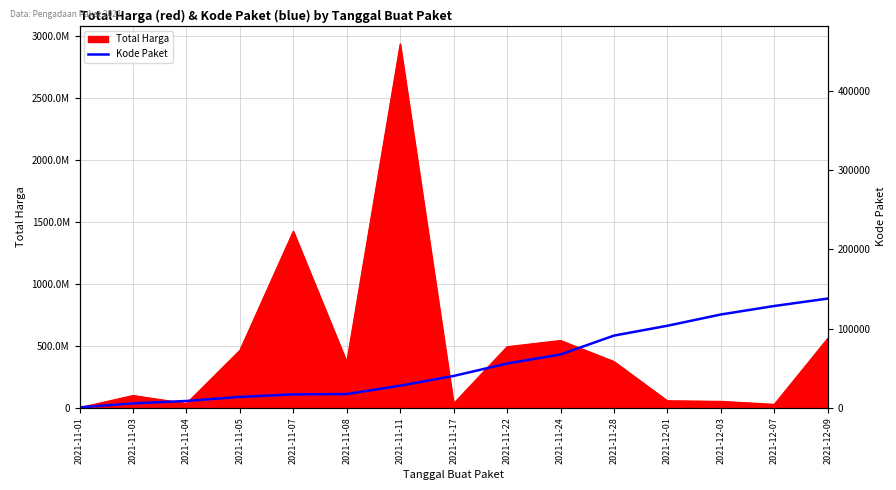

The chart shows a value of 27711 at 2021-11-24. True or false?

False